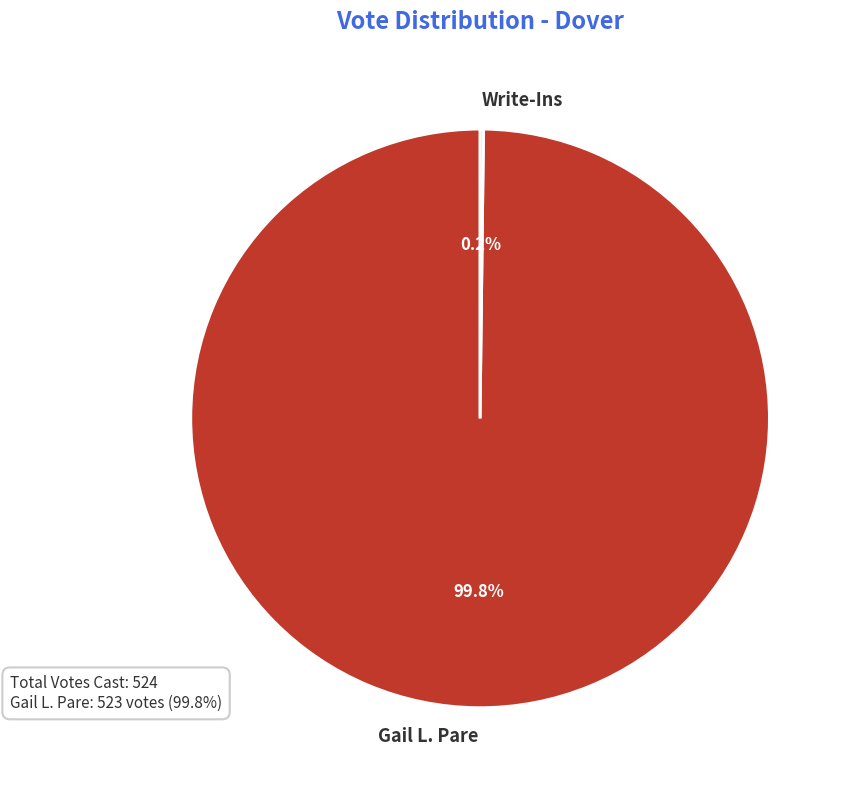

What portion of the pie excludes Gail L. Pare?

0.2%